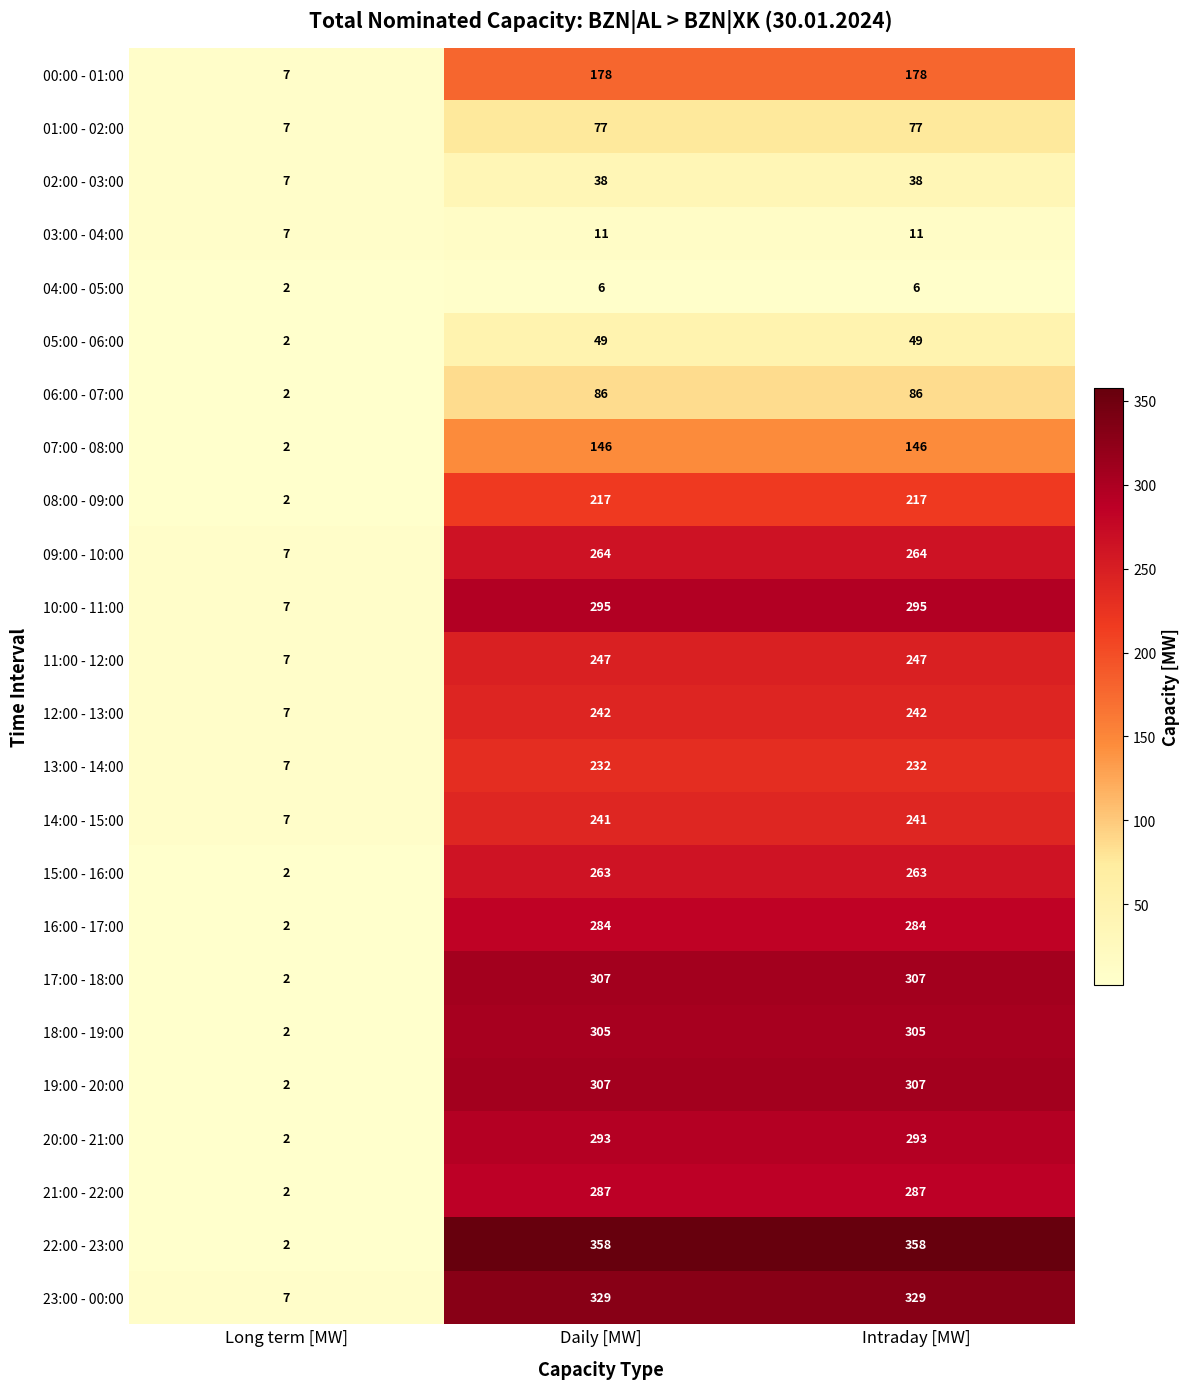

The 15:00 - 16:00 series shows 263 at Daily [MW]. True or false?

True